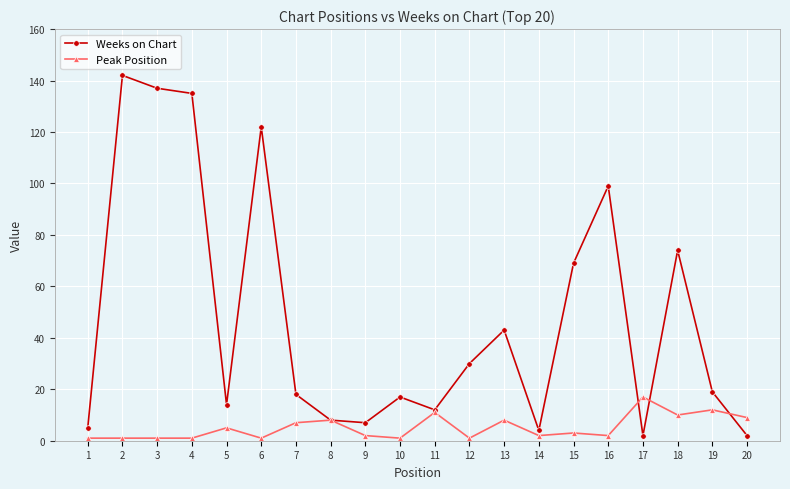

How many lines are shown in the chart?

2